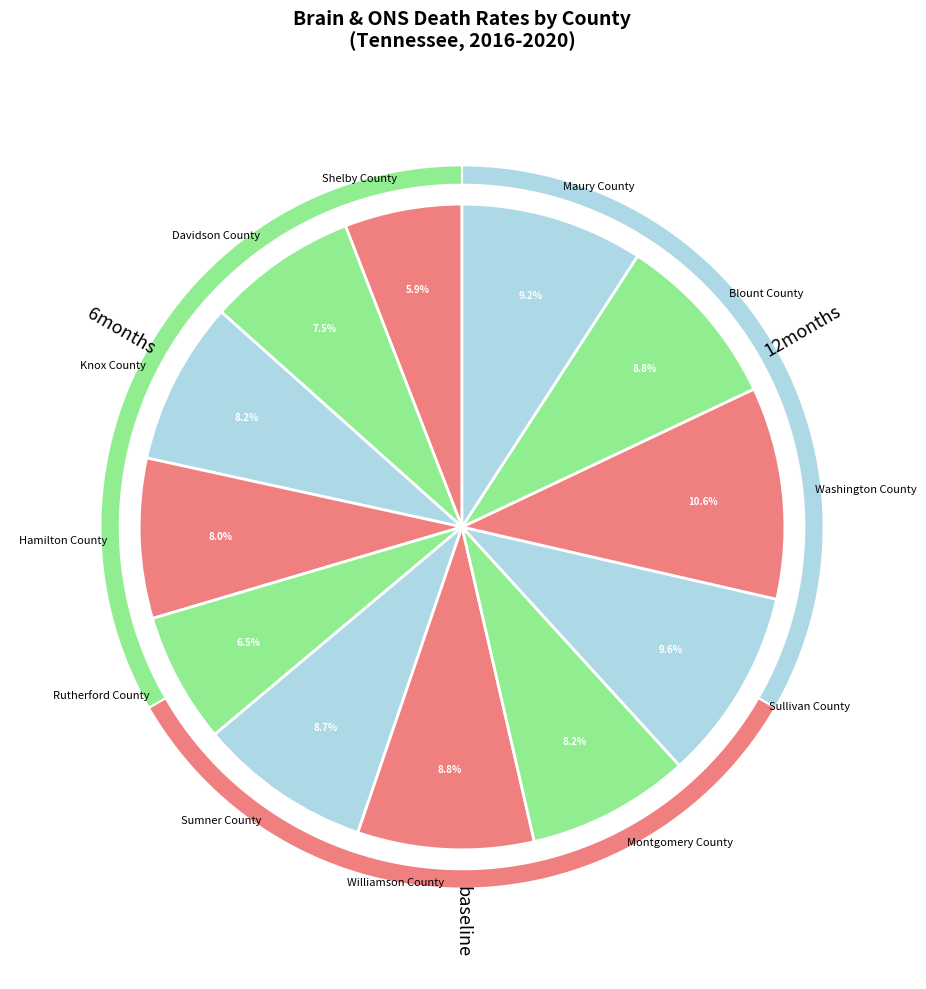

What percentage is the Blount County slice, to the nearest percent?

9%